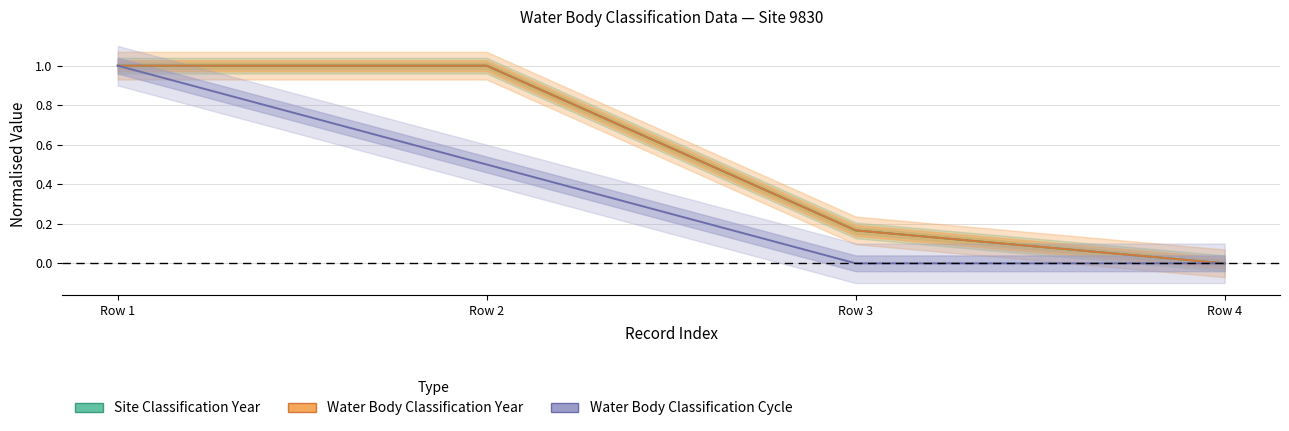

What is the difference between the second highest and minimum values in the Water Body Classification Cycle series?

0.5